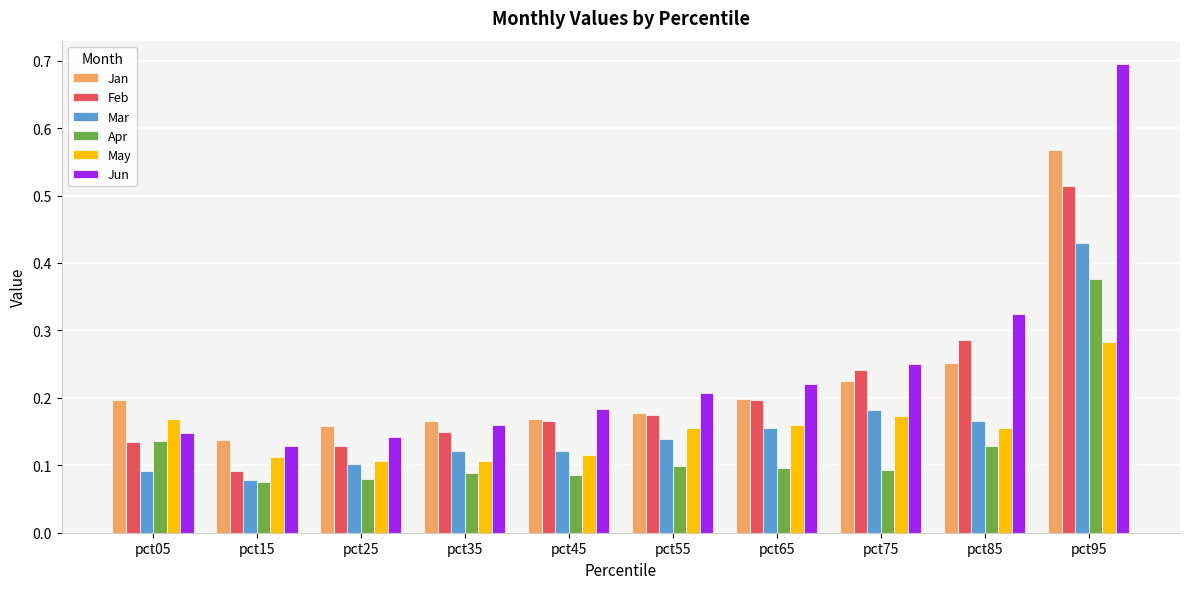

At which label does Jan reach its minimum?

pct15